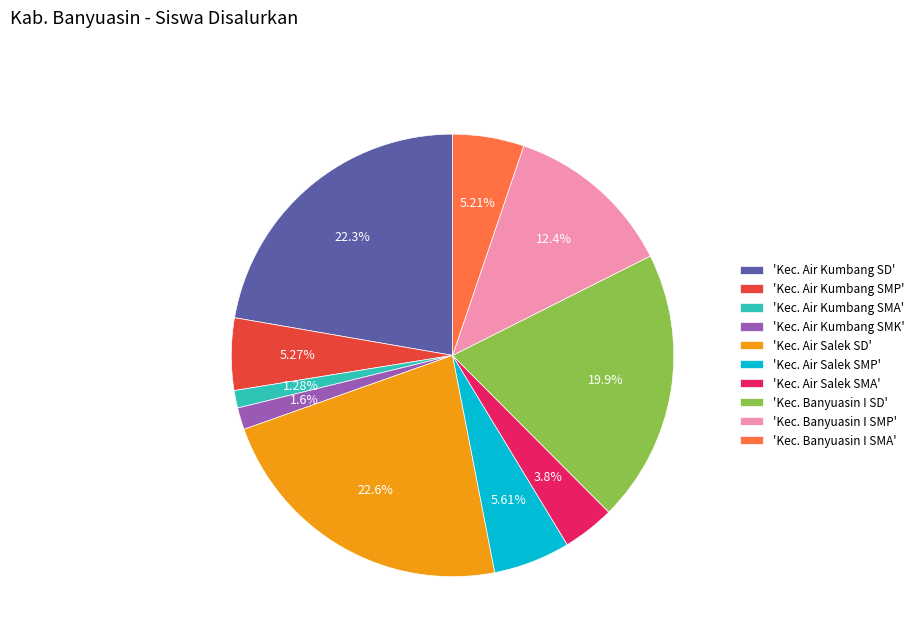

Is there a majority slice in this chart?

No